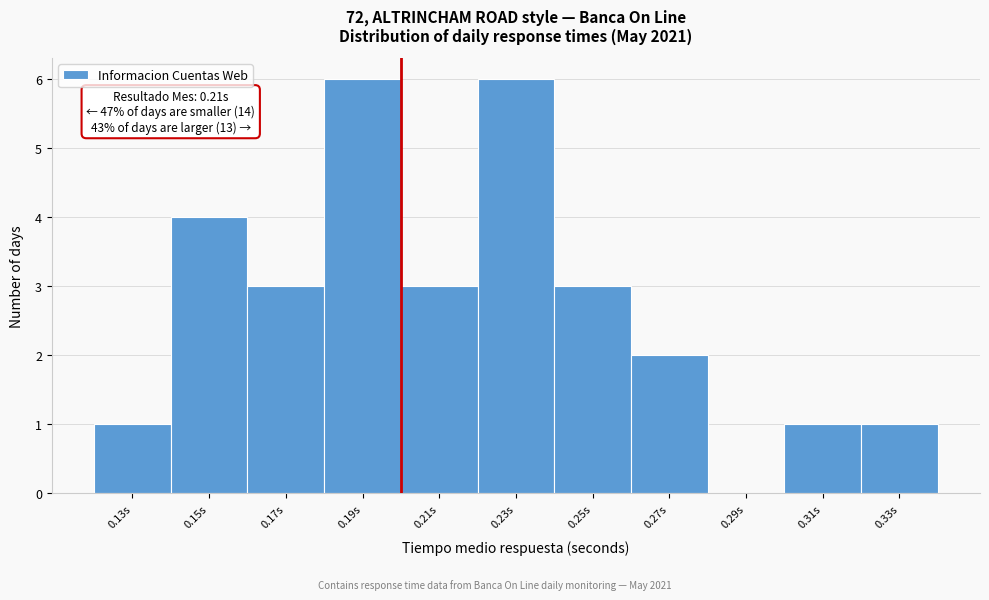

Reading left to right, what are all the values shown in this chart?

0.13s=1	0.15s=4	0.17s=3	0.19s=6	0.21s=3	0.23s=6	0.25s=3	0.27s=2	0.29s=0	0.31s=1	0.33s=1